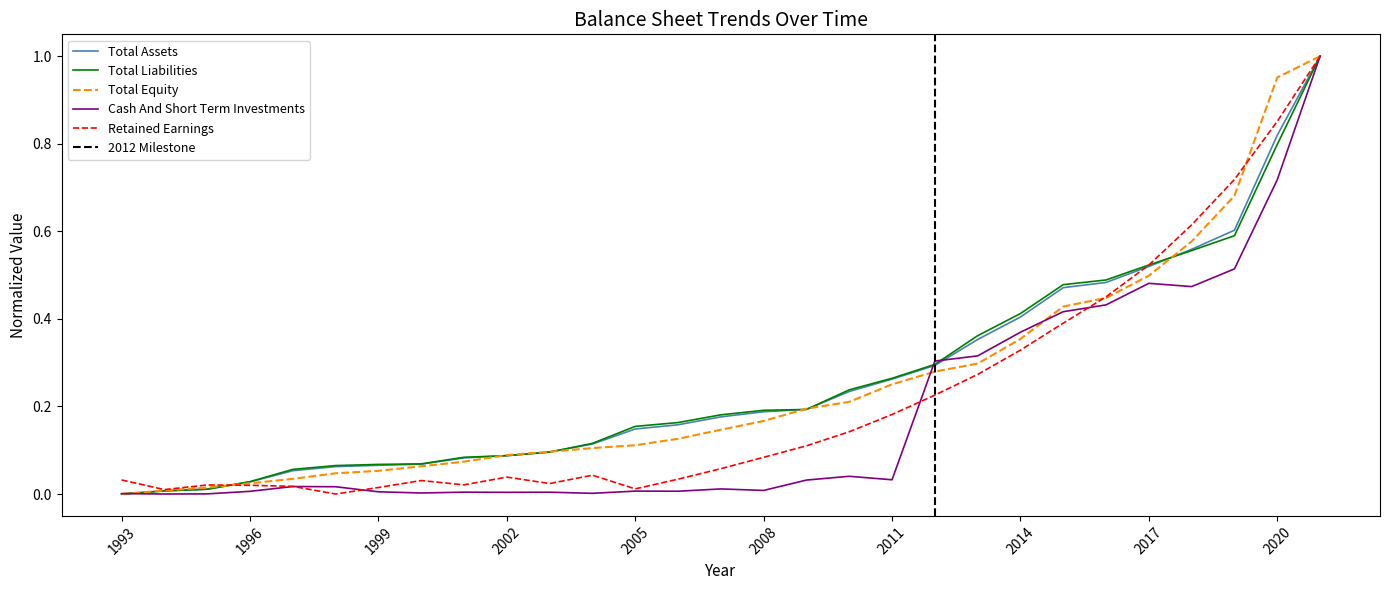

What is the value of the Cash And Short Term Investments point at the 25th from the left?

0.5